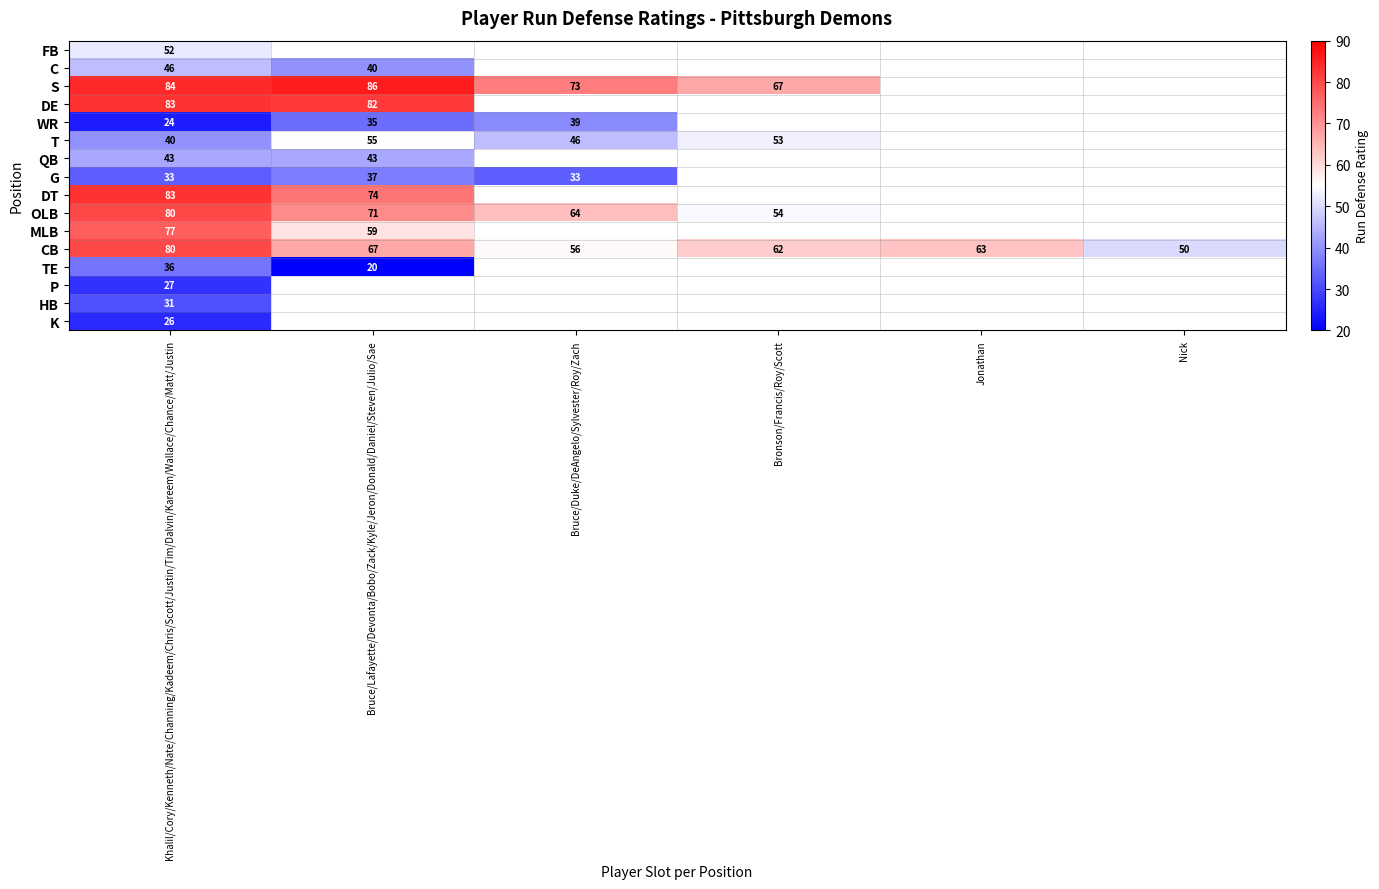

Between Nick and Khalil/Cory/Kenneth/Nate/Channing/Kadeem/Chris/Scott/Justin/Tim/Dalvin/Kareem/Wallace/Chance/Matt/Justin, which is larger?

Khalil/Cory/Kenneth/Nate/Channing/Kadeem/Chris/Scott/Justin/Tim/Dalvin/Kareem/Wallace/Chance/Matt/Justin